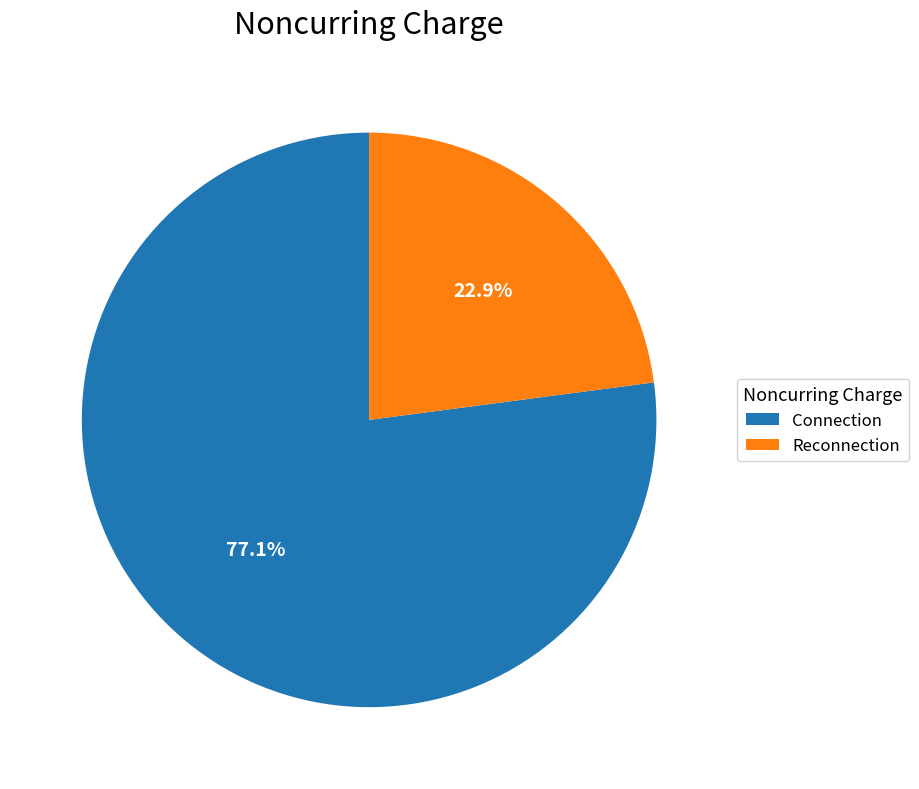

Combined, do Reconnection and Connection account for over 50%?

Yes